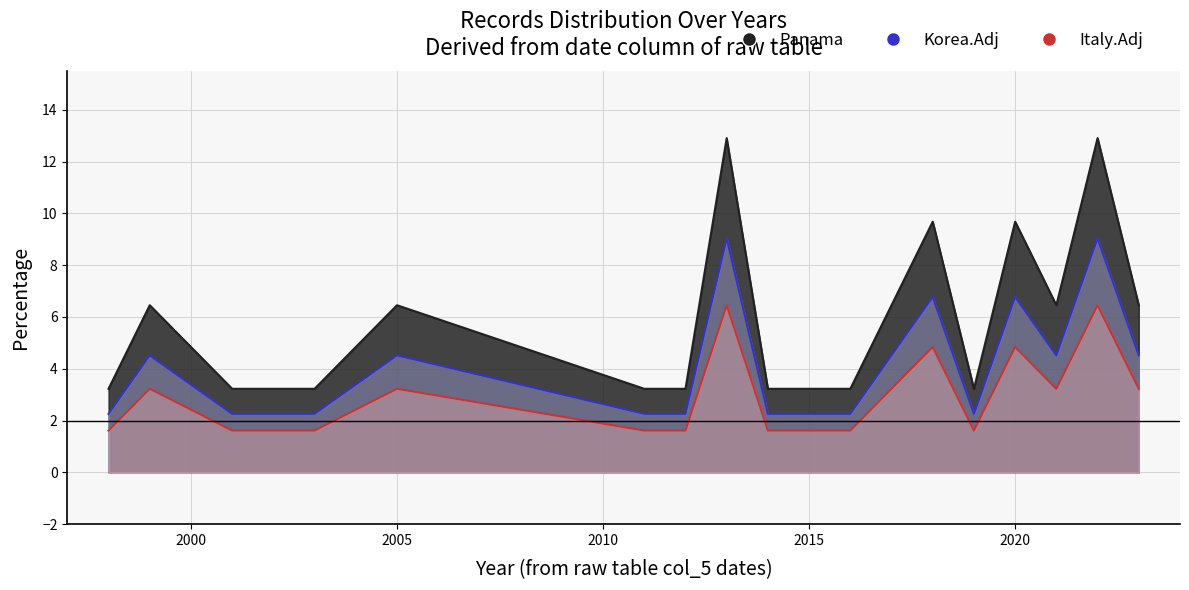

Rank the series by their maximum value, from highest to lowest.

Panama_line, Korea.Adj_line, Italy.Adj_line